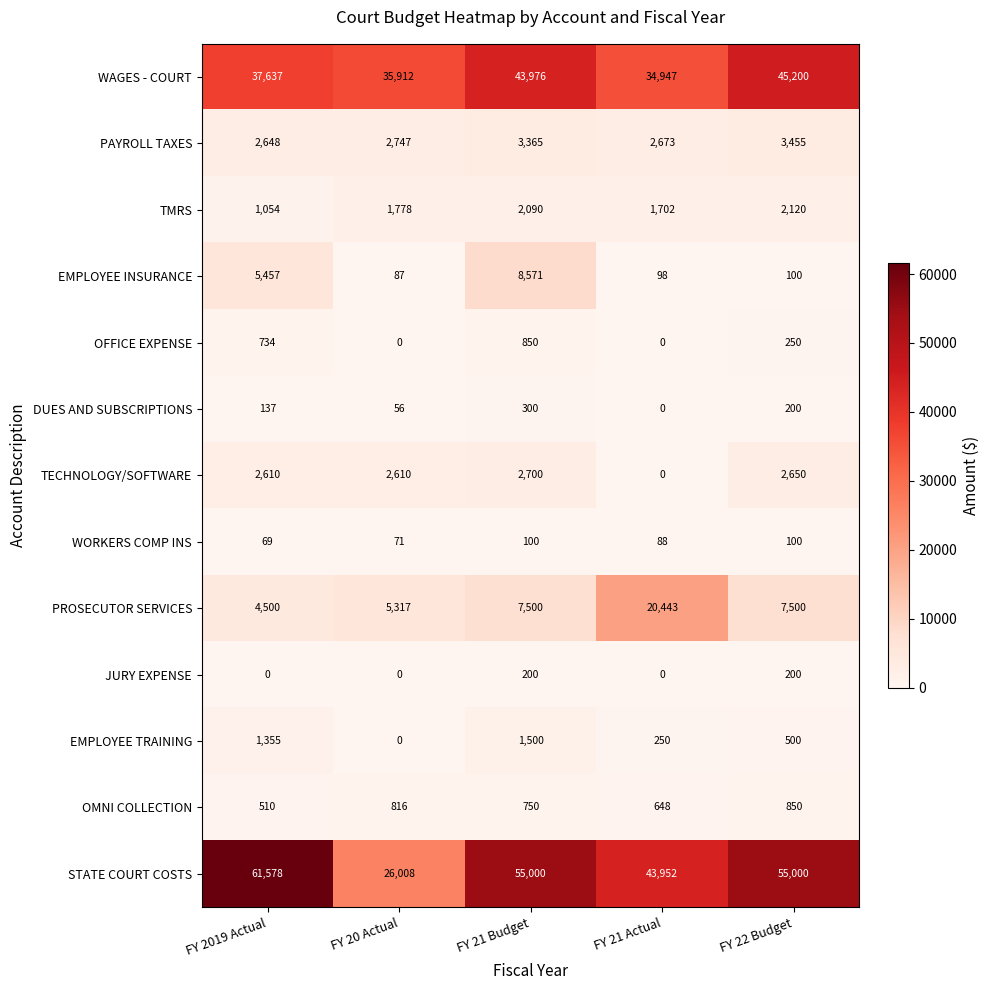

List the labels in order of OMNI COLLECTION value, largest first.

FY 22 Budget, FY 20 Actual, FY 21 Budget, FY 21 Actual, FY 2019 Actual